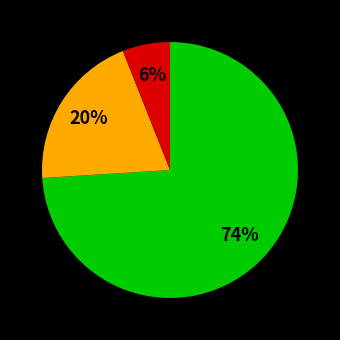

Does any single category account for the majority?

Yes